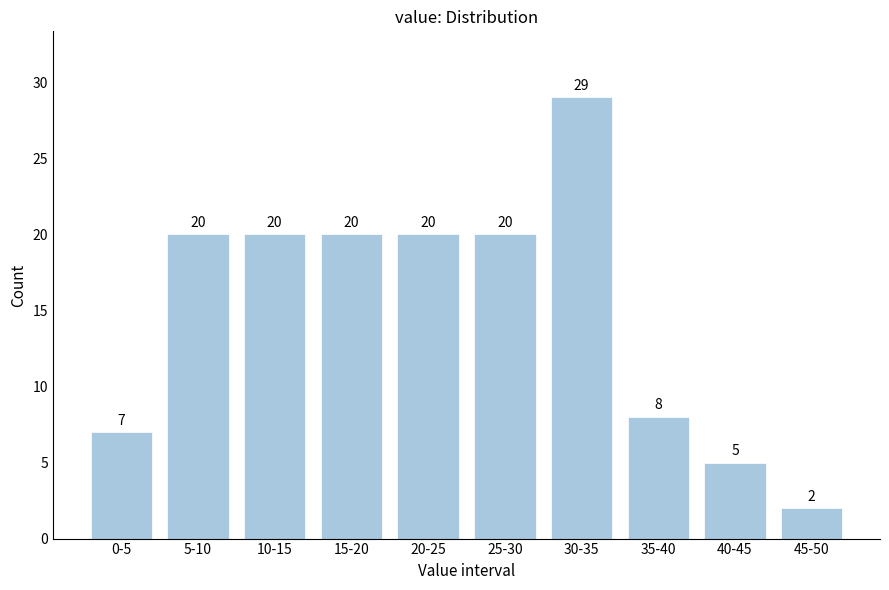

Reading left to right, what are all the values shown in this chart?

7	20	20	20	20	20	29	8	5	2